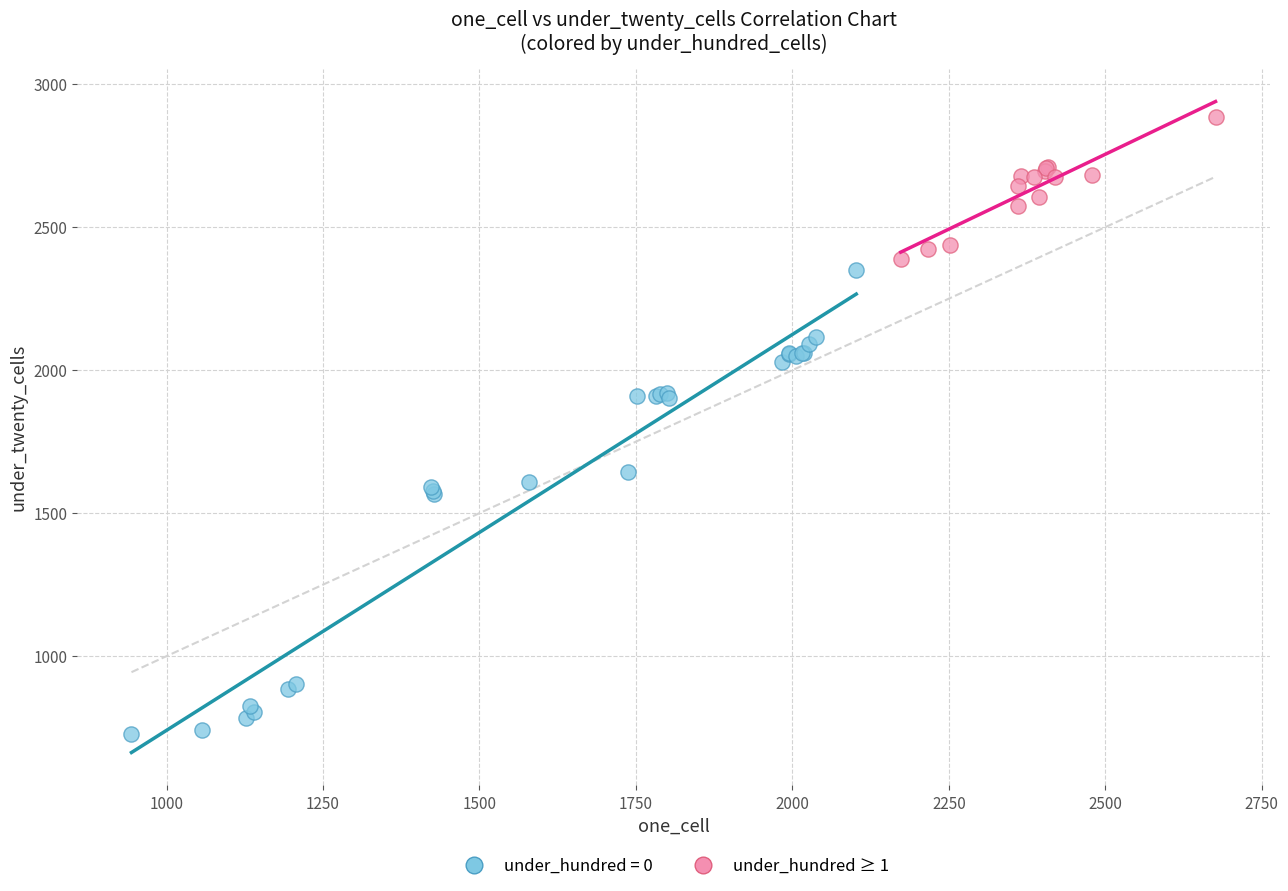

Which series reaches the maximum Y coordinate?

under_hundred ≥ 1